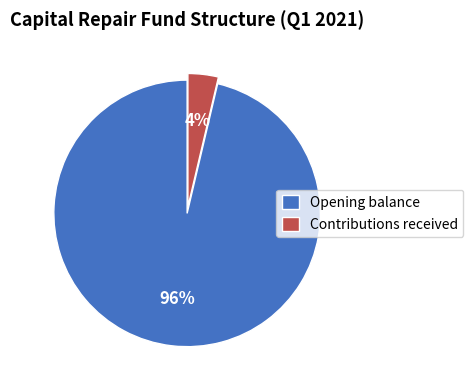

Which category has the smallest portion of the pie?

Contributions received